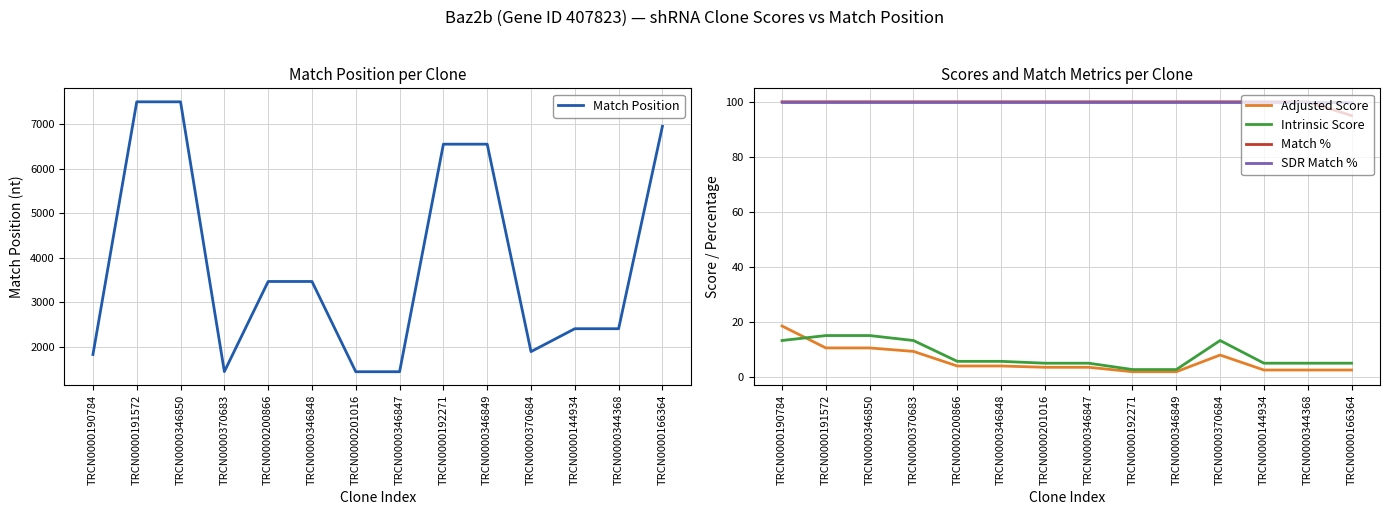

What is the sum of the Match % values at TRCN0000192271 and TRCN0000346849?

200.0